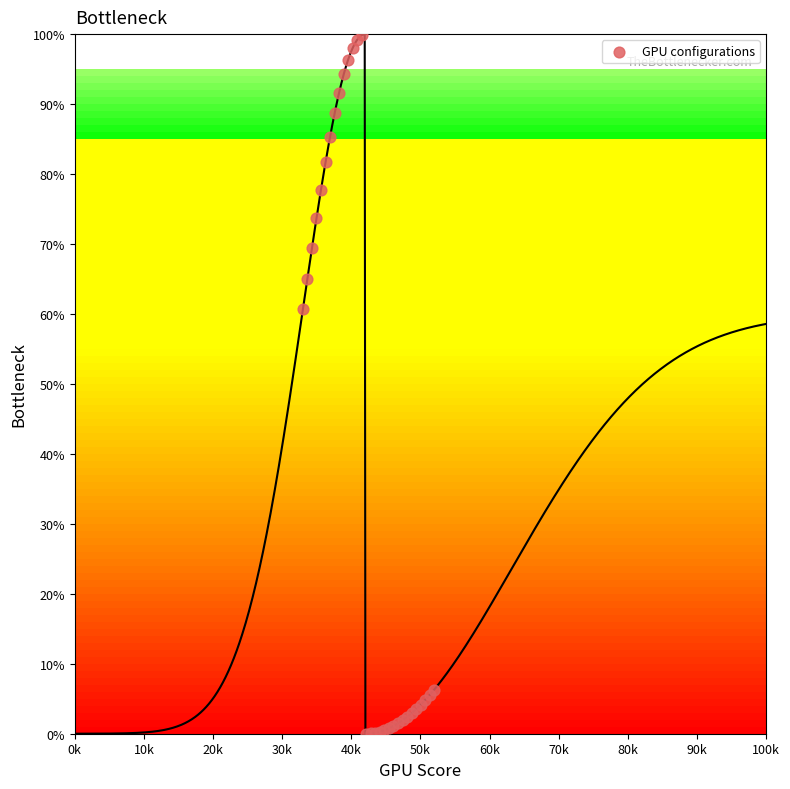

What Y value in the scatter plot is closest to 49?

60.7